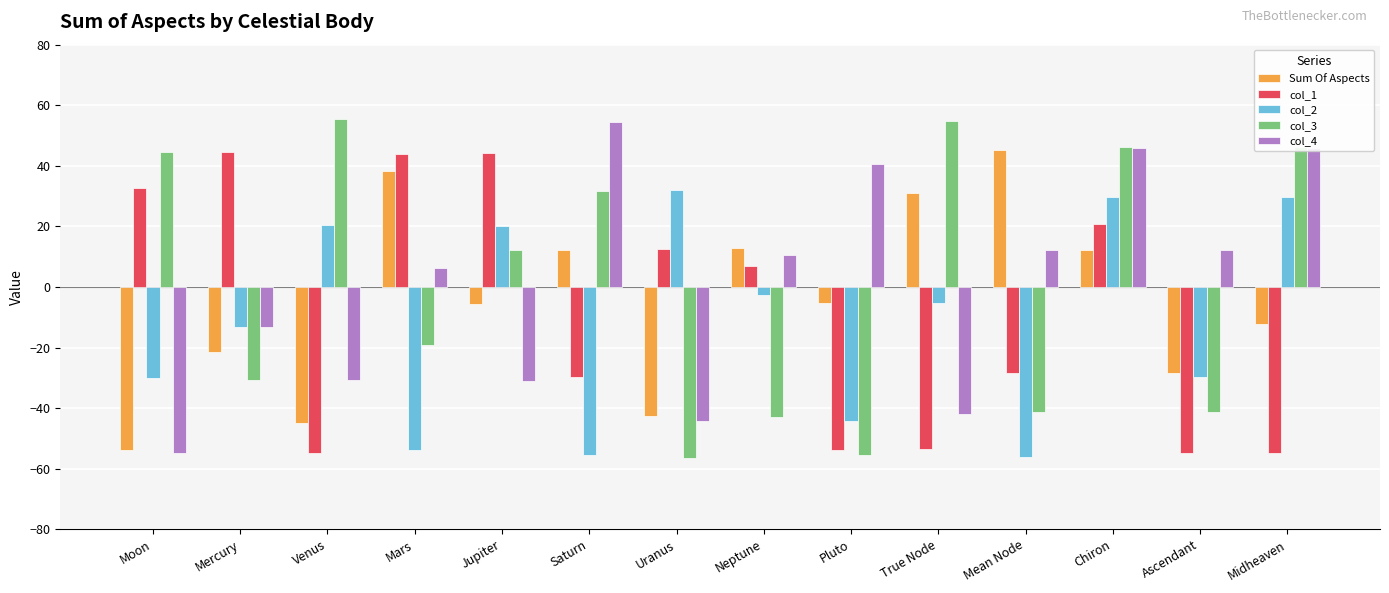

What is the minimum value shown in the chart?

-56.4